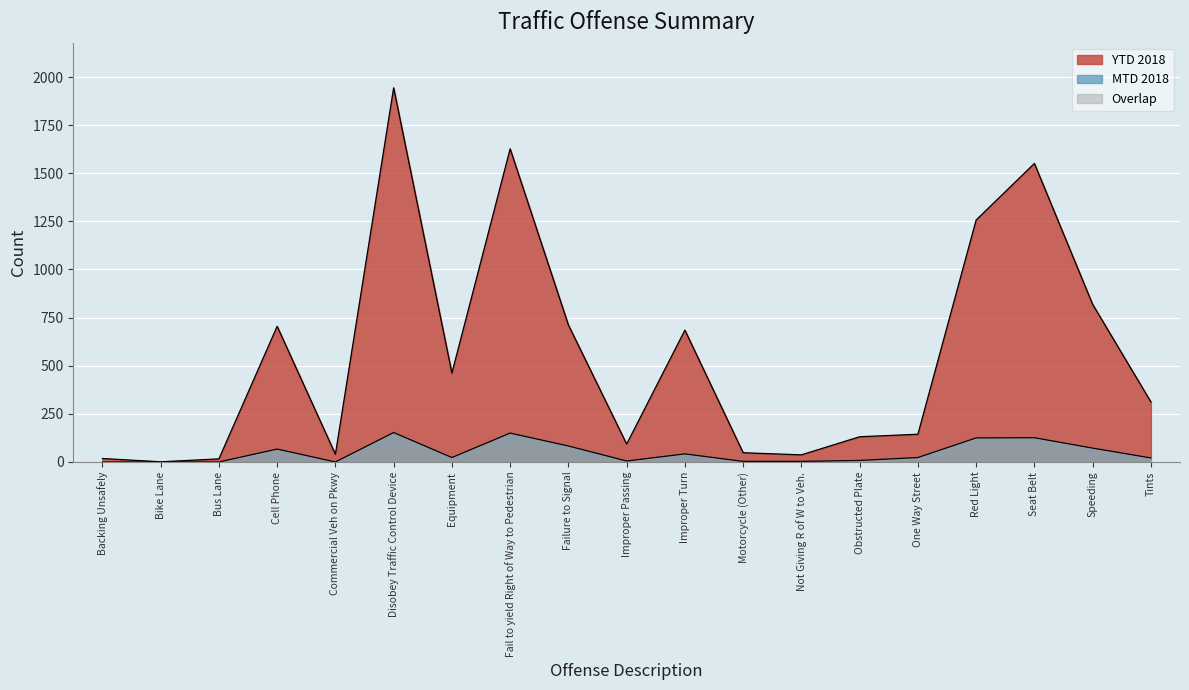

Rank the categories by MTD 2018 value from highest to lowest.

Disobey Traffic Control Device, Fail to yield Right of Way to Pedestrian, Seat Belt, Red Light, Failure to Signal, Speeding, Cell Phone, Improper Turn, Equipment, One Way Street, Tints, Obstructed Plate, Improper Passing, Motorcycle (Other), Not Giving R of W to Veh., Backing Unsafely, Bike Lane, Bus Lane, Commercial Veh on Pkwy